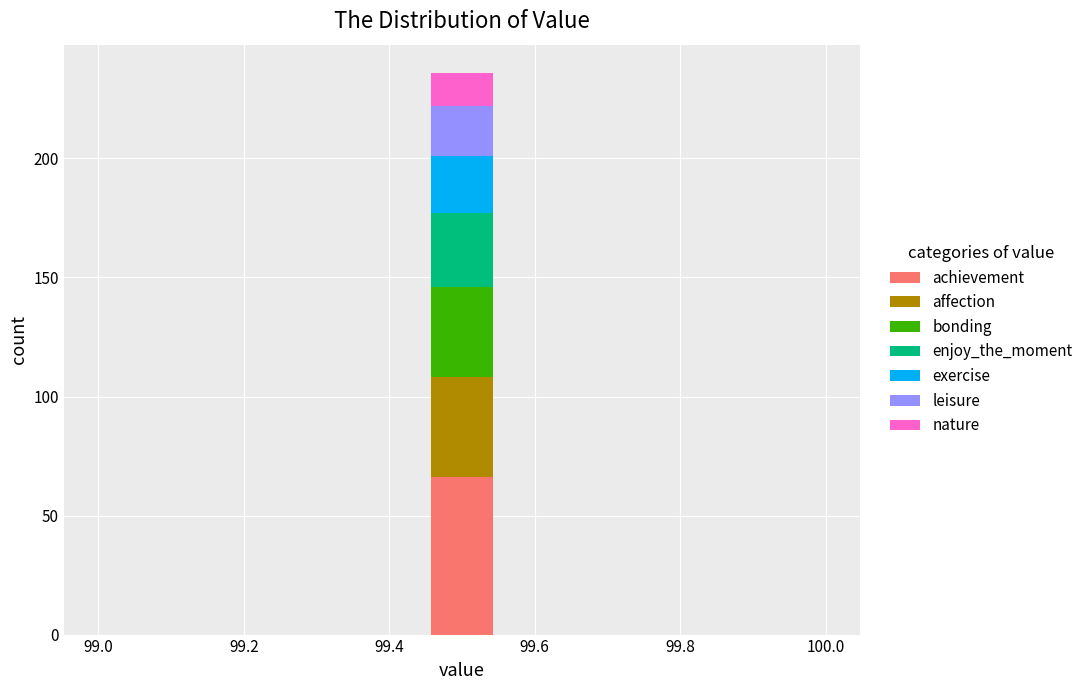

Reading left to right, list every stacked bar in this chart as the range it spans on the x-axis followed by its total height. Neither the bar edges nor the heights are printed on the chart, so give them approximately, as read against the axes.

99.00 to 99.10: 0
99.10 to 99.18: 0
99.18 to 99.28: 0
99.28 to 99.36: 0
99.36 to 99.46: 0
99.46 to 99.54: 235
99.54 to 99.64: 0
99.64 to 99.72: 0
99.72 to 99.82: 0
99.82 to 99.90: 0
99.90 to 100.00: 0